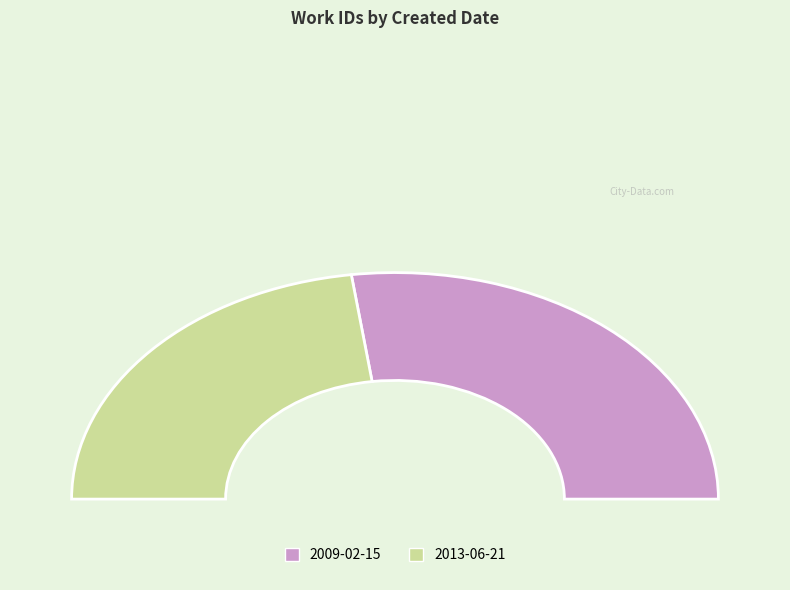

Approximately how many times larger is the value at 2009-02-15 compared to 2013-06-21?

1.2